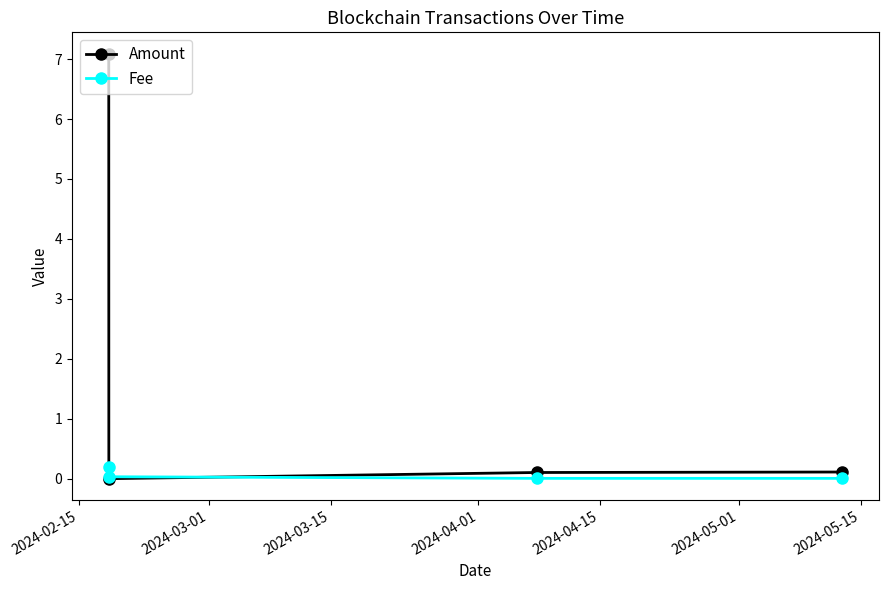

Which series has the largest total across all categories?

Amount